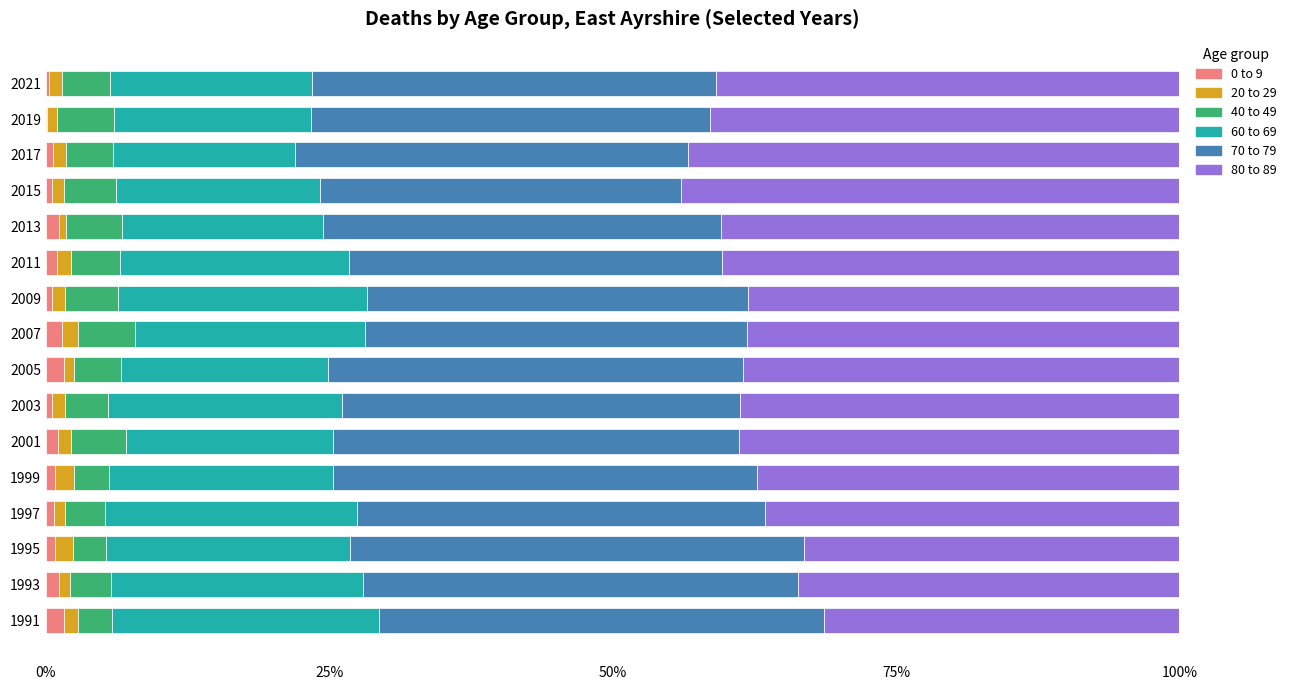

At how many categories does at least one series exceed 18?

16